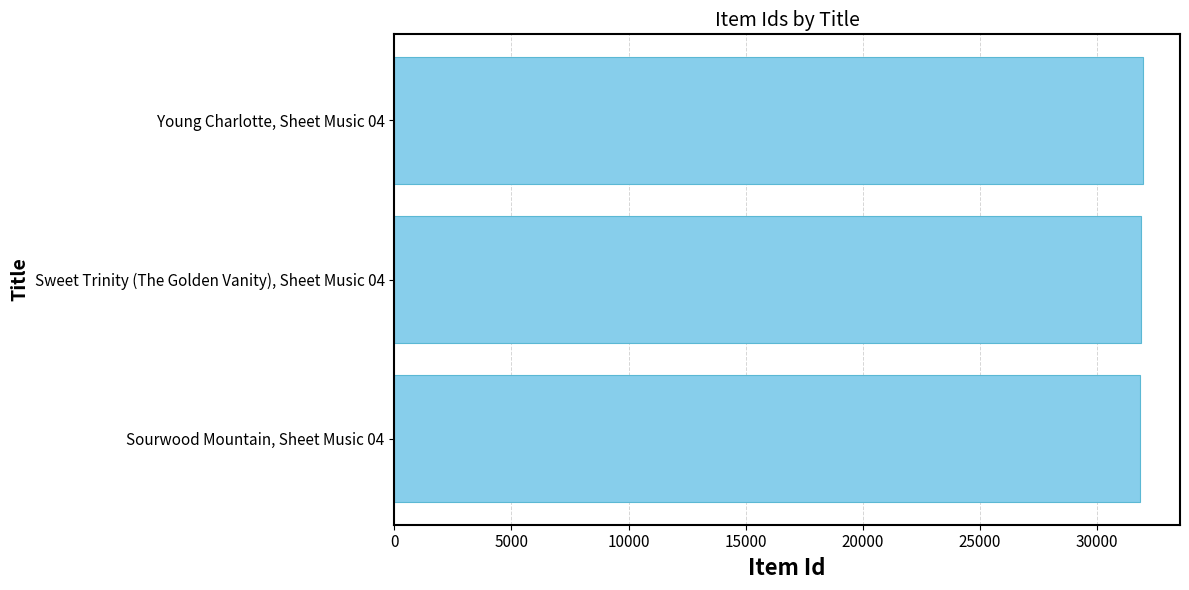

What is the ratio of the value at Sourwood Mountain, Sheet Music 04 to the value at Young Charlotte, Sheet Music 04?

1.0